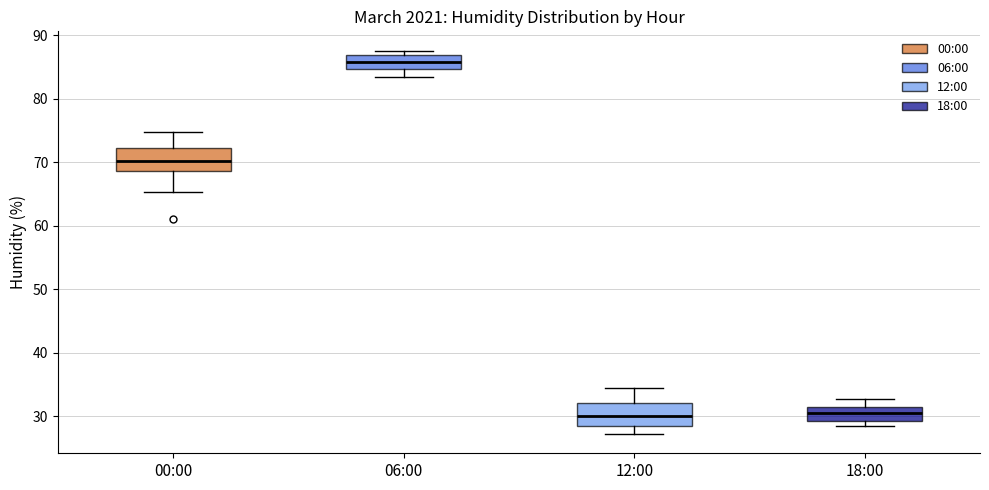

Reading left to right, transcribe this box plot: for each box, give where its median line is, the range the box spans, and where its two whiskers end, as read against the y-axis. The values are not printed on the chart, so give them approximately, as read against the axis.

00:00: median 70, box 69 to 72, whiskers 65 to 75
06:00: median 86, box 85 to 87, whiskers 83 to 88
12:00: median 30, box 28 to 32, whiskers 27 to 35
18:00: median 31, box 29 to 32, whiskers 29 (just below the box's lower edge) to 33